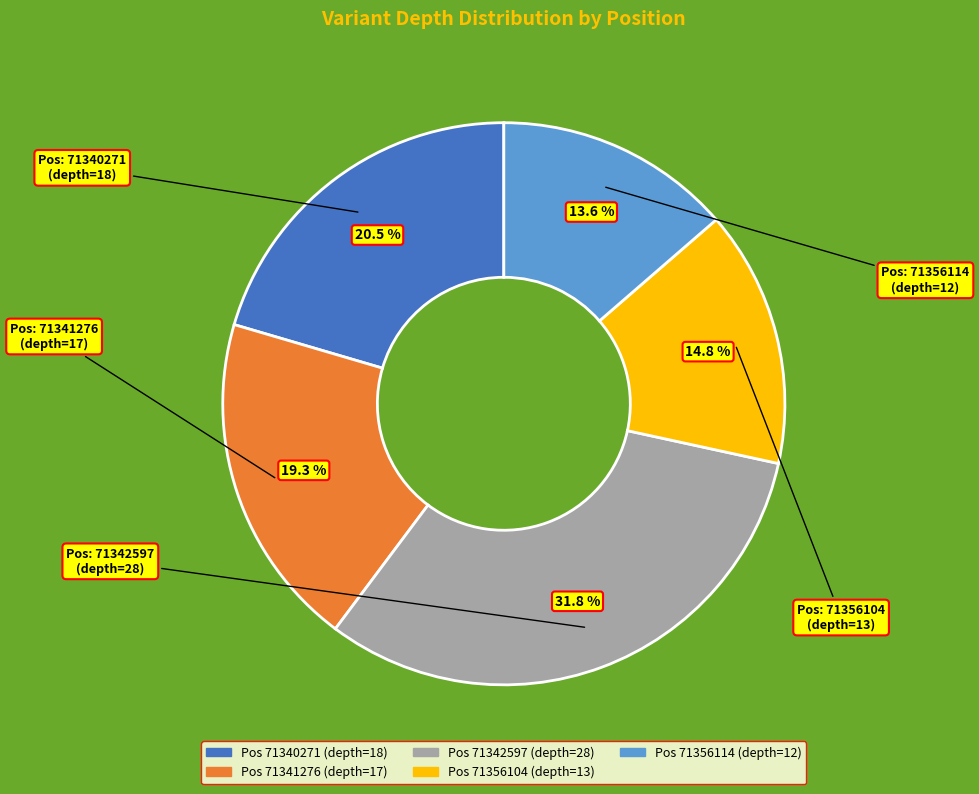

Does any single category account for the majority?

No